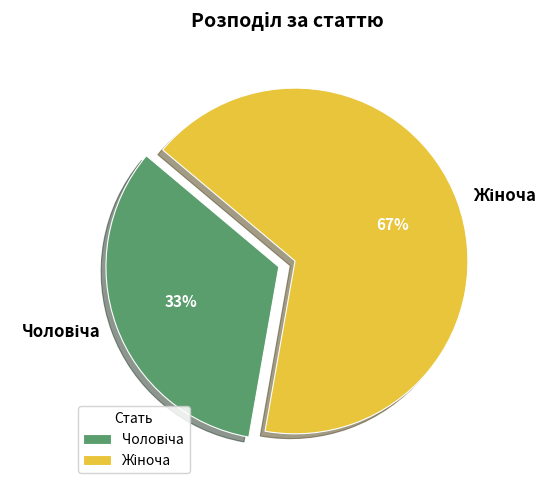

To the nearest percent, what is the average slice percentage?

50%